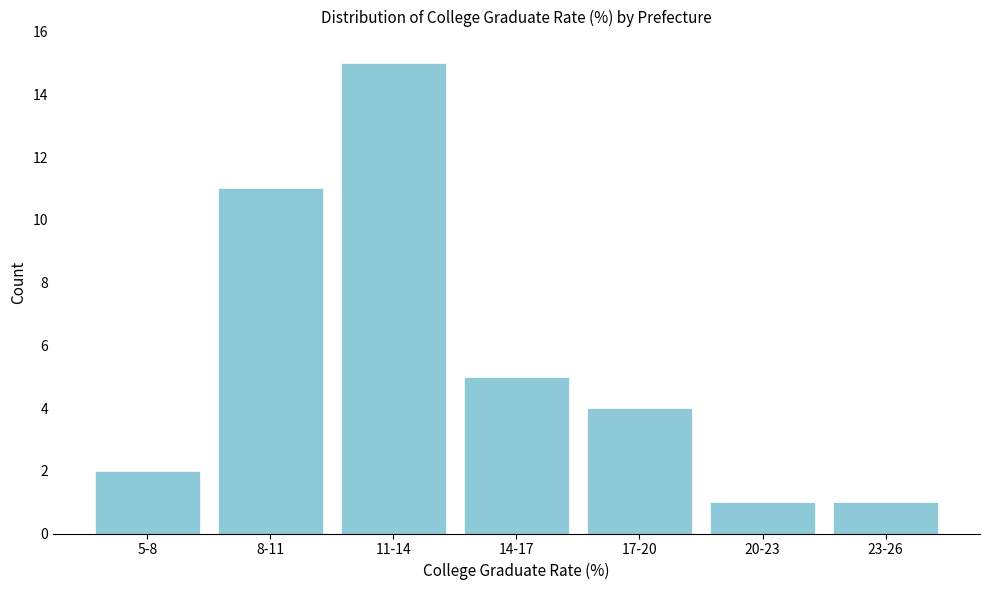

Reading left to right, what are all the values shown in this chart?

2	11	15	5	4	1	1